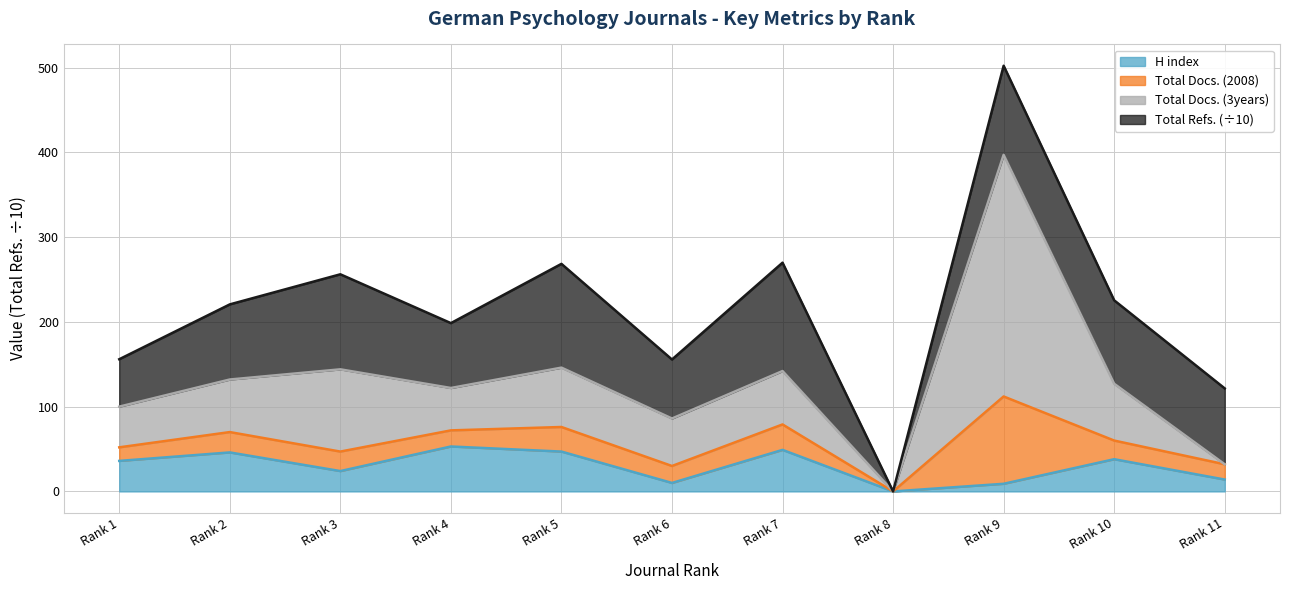

At which label is H index closest to 26?

Rank 3